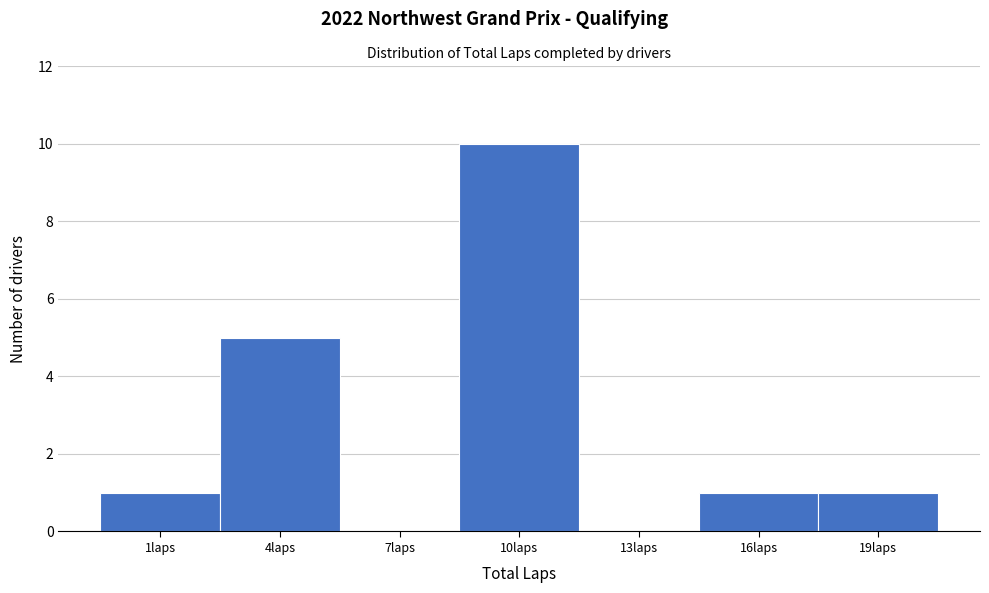

Reading left to right, list all the values displayed in this chart.

1laps=1	4laps=5	7laps=0	10laps=10	13laps=0	16laps=1	19laps=1